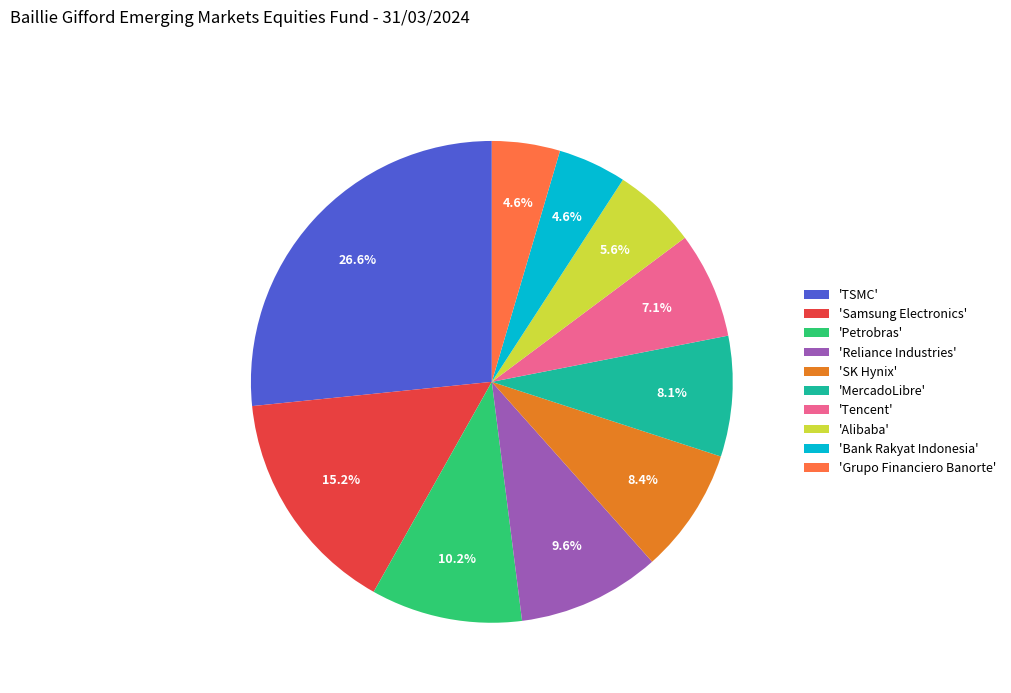

What is the ratio of the value at 'Petrobras' to the value at 'MercadoLibre'?

1.3